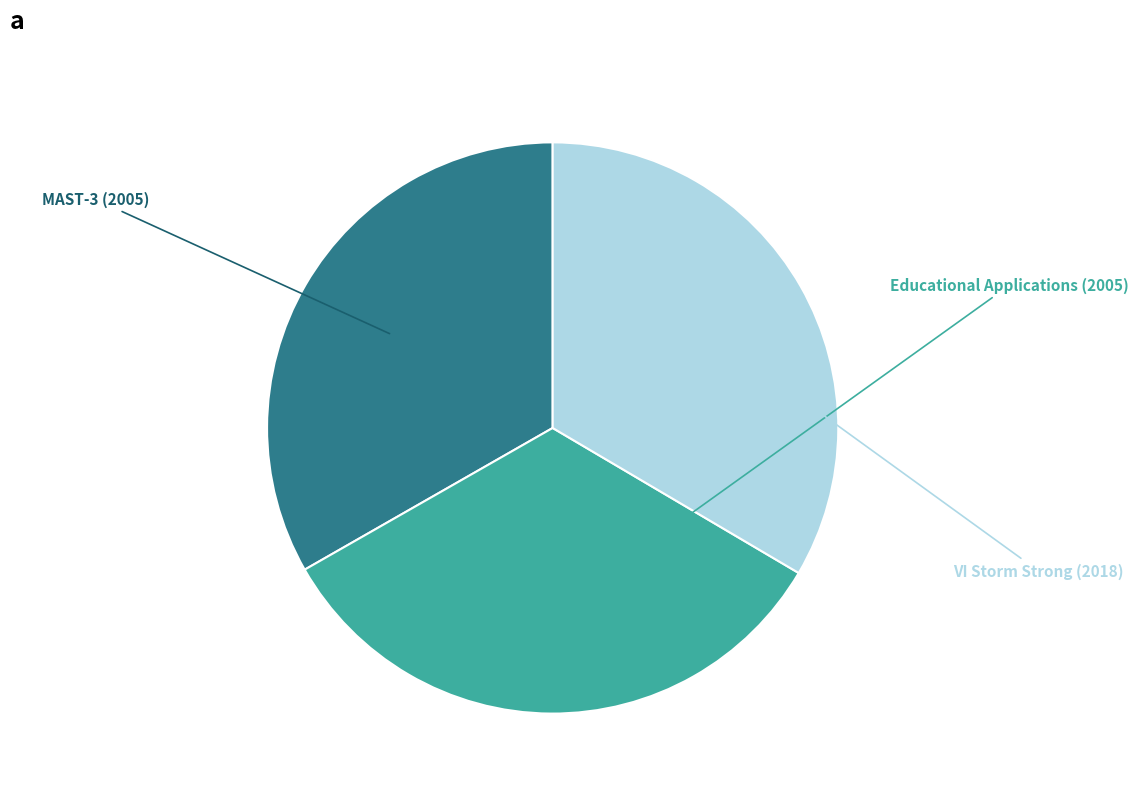

Does any single category account for the majority?

No